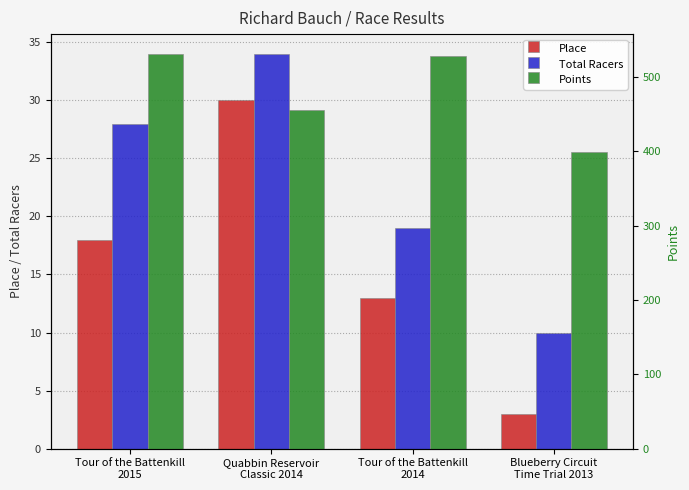

How many Place values are between 13 and 30?

3